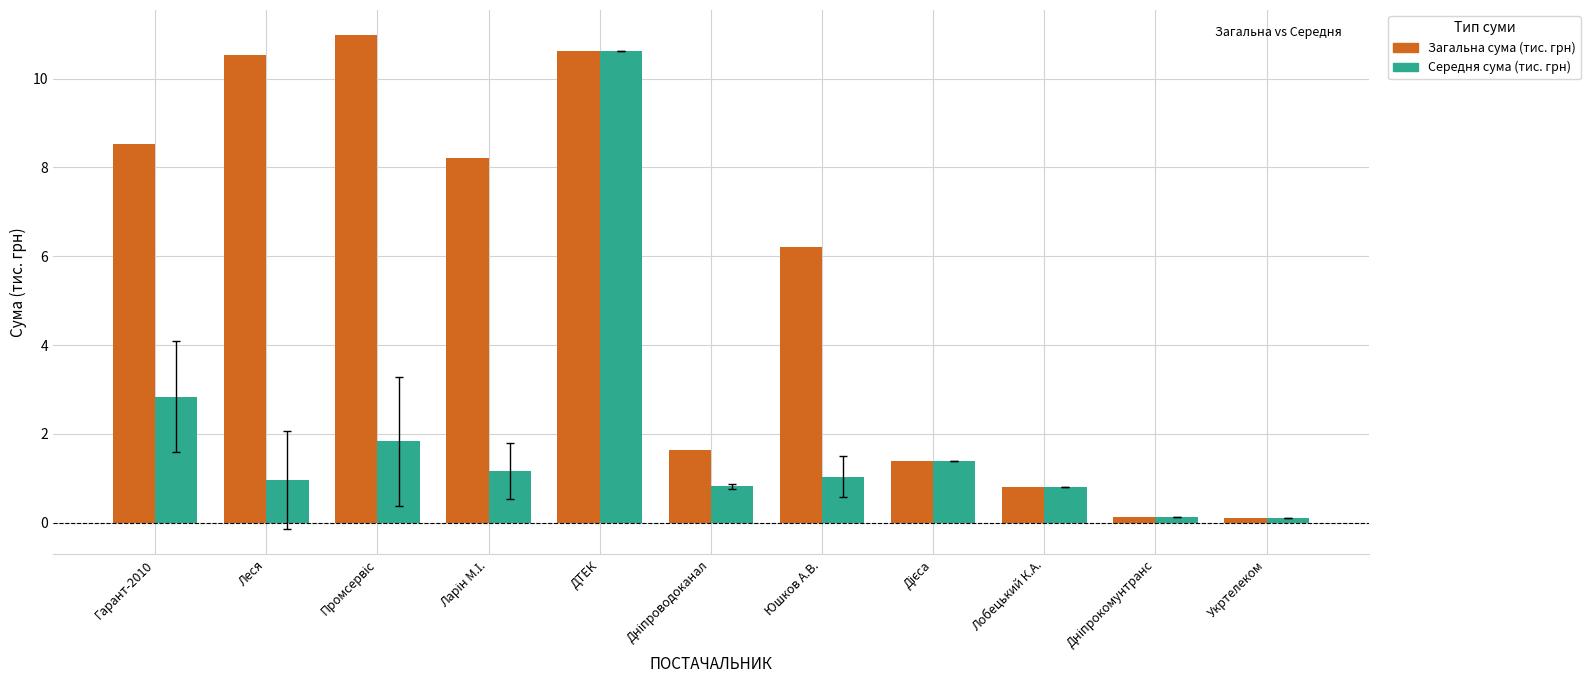

The value of Середня сума (тис. грн) at ДТЕК is 10.6. True or false?

True